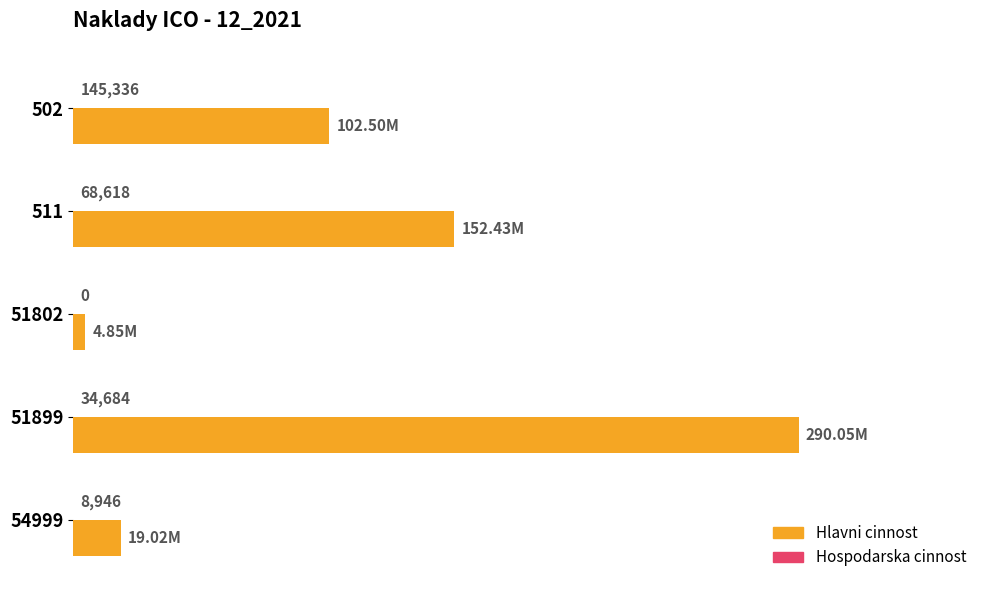

Reading right to left, list all the values displayed in this chart.

Hlavni cinnost: 19024771.3	290048994.9	4848612.0	152434136.6	102502773.4
Hospodarska cinnost: 8945.7	34684.1	0.0	68618.0	145336.1